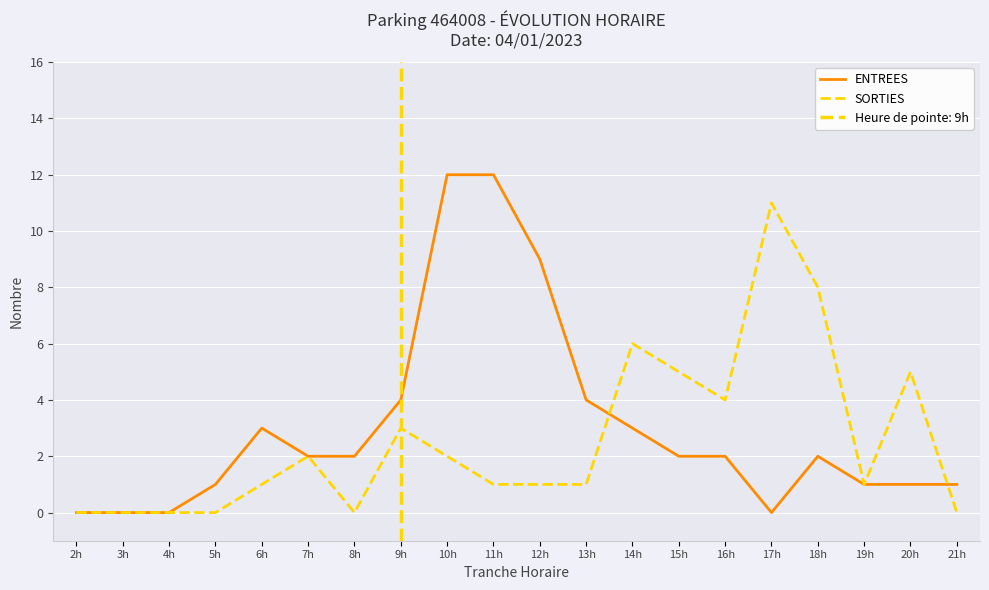

At which label does SORTIES reach its peak?

17h